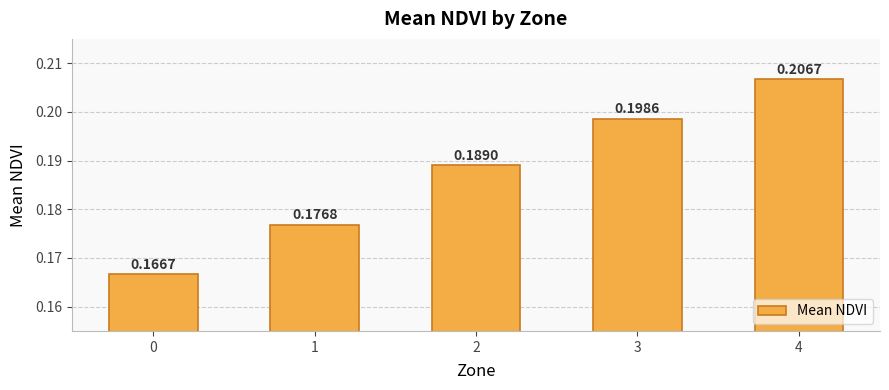

Rank the categories by value from highest to lowest.

4, 3, 2, 1, 0